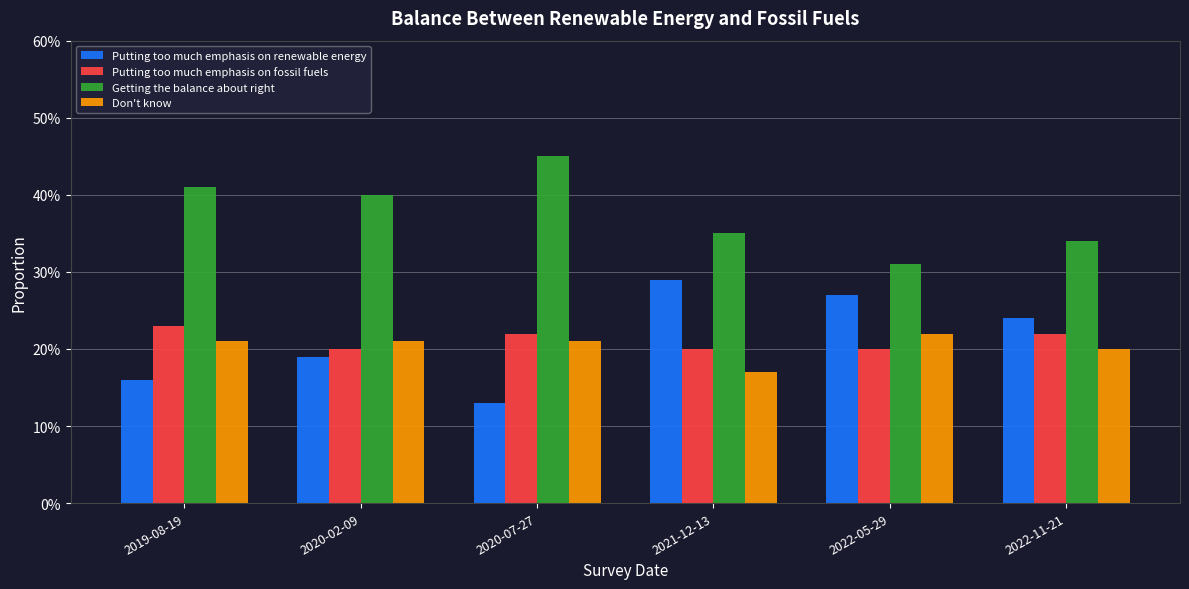

True or false: Putting too much emphasis on renewable energy has a value of 0.2 at 2020-07-27.

False